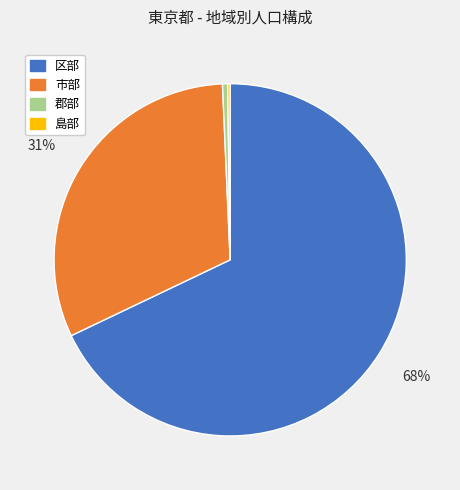

Is there a majority slice in this chart?

Yes